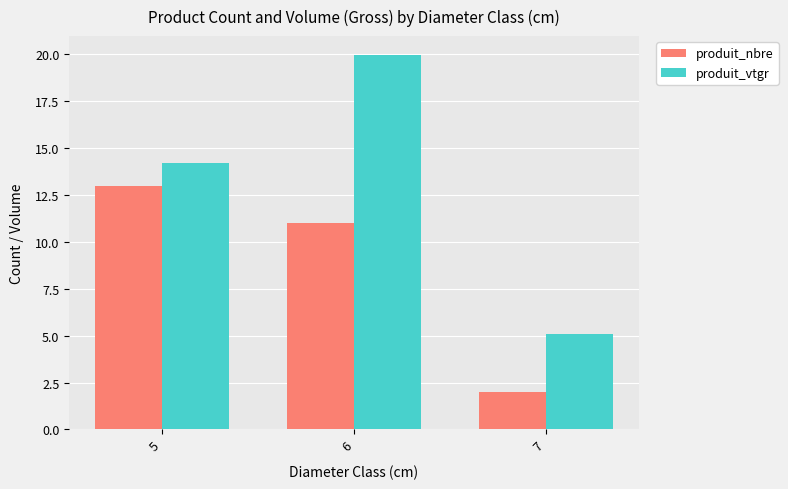

Which series has the largest range (max minus min)?

produit_vtgr